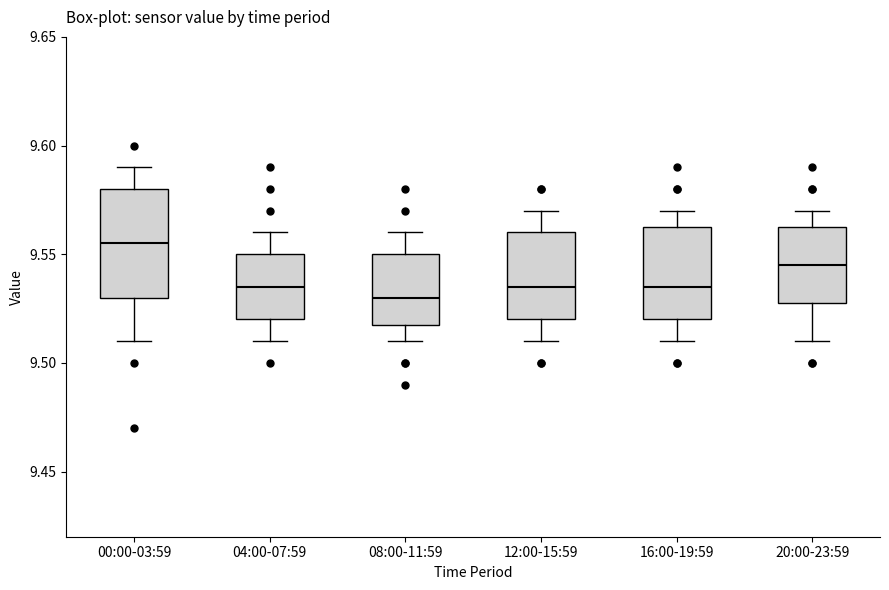

Where does the median line of the box for 16:00-19:59 sit on the y-axis? The values are not printed on the chart, so give them approximately, as read against the axis.

9.535